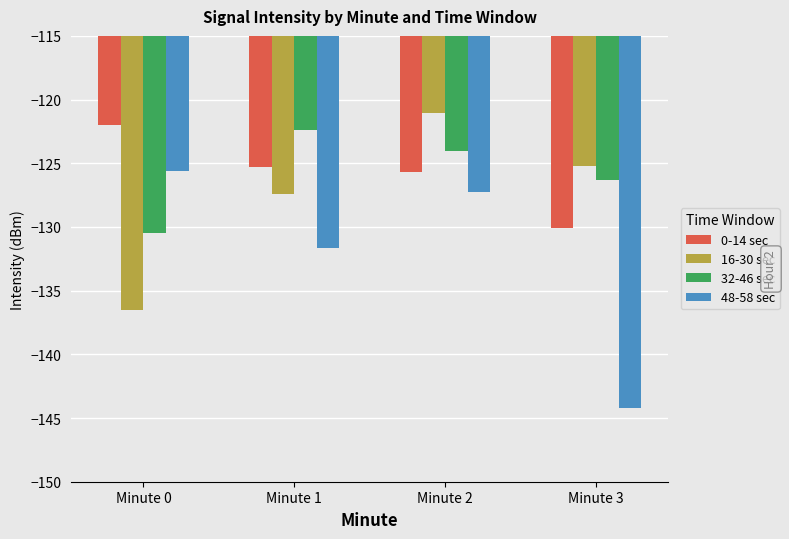

What are all the series names shown in the legend?

0-14 sec, 16-30 sec, 32-46 sec, 48-58 sec